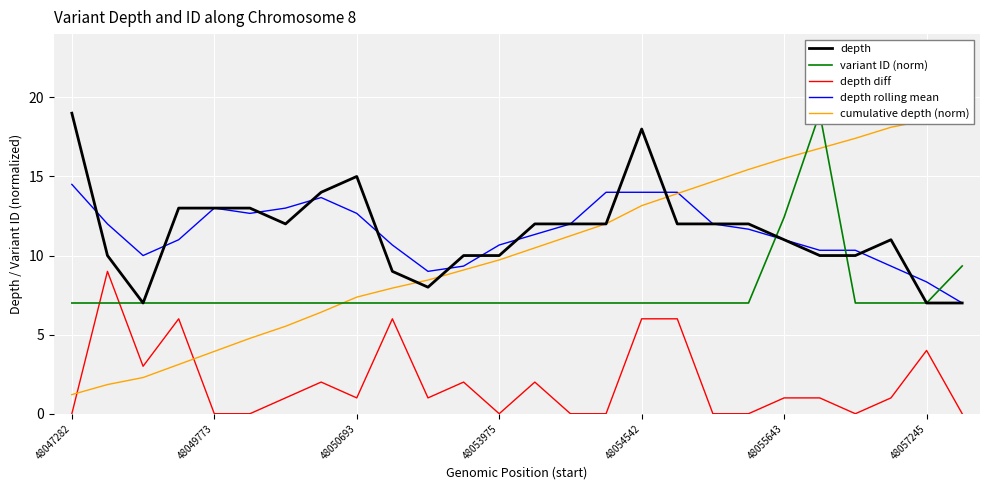

Which category has the highest value in the depth rolling mean series?

48047282